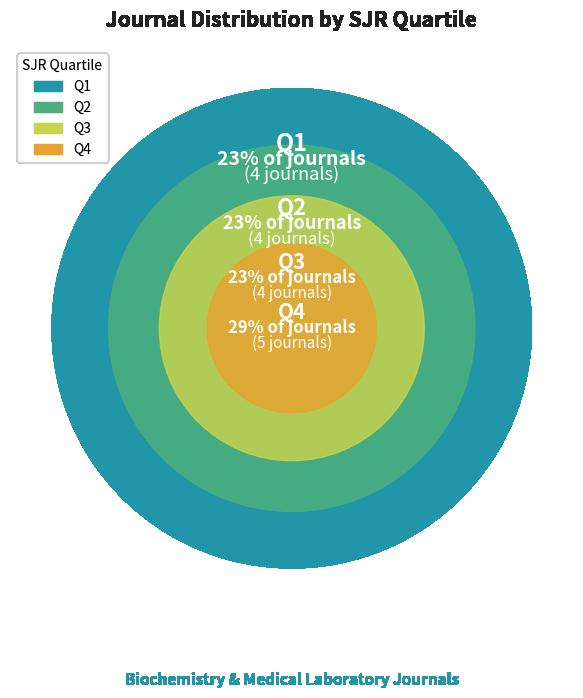

What percentage is NOT represented by Q4?

70.6%